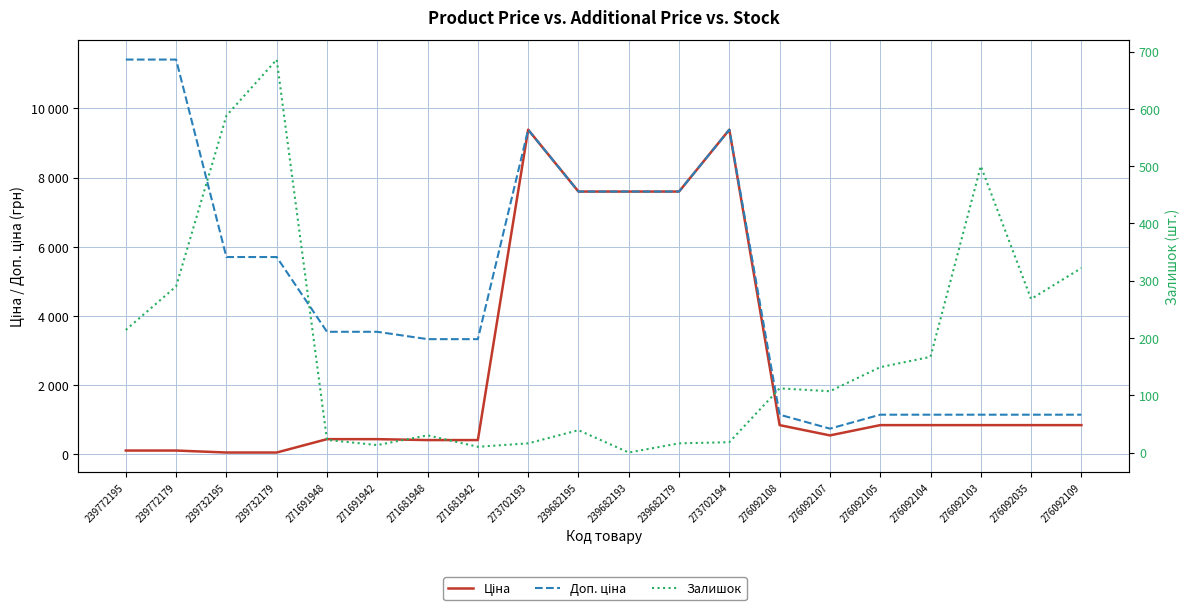

At which category is the sum across all series the highest?

273702194